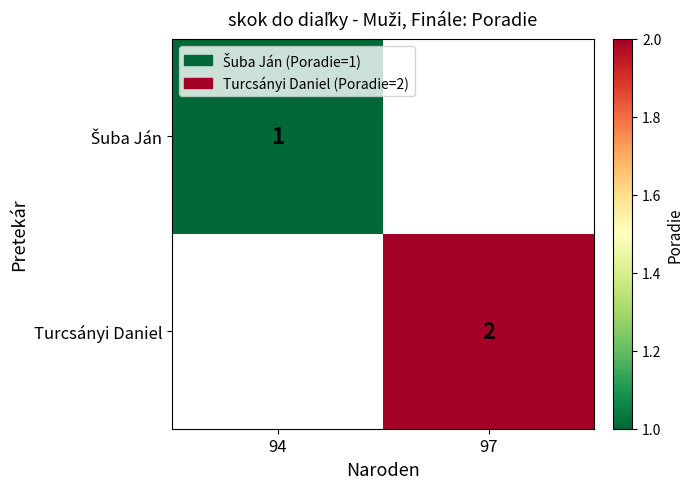

True or false: Turcsányi Daniel has a value of 1 at 97.

False